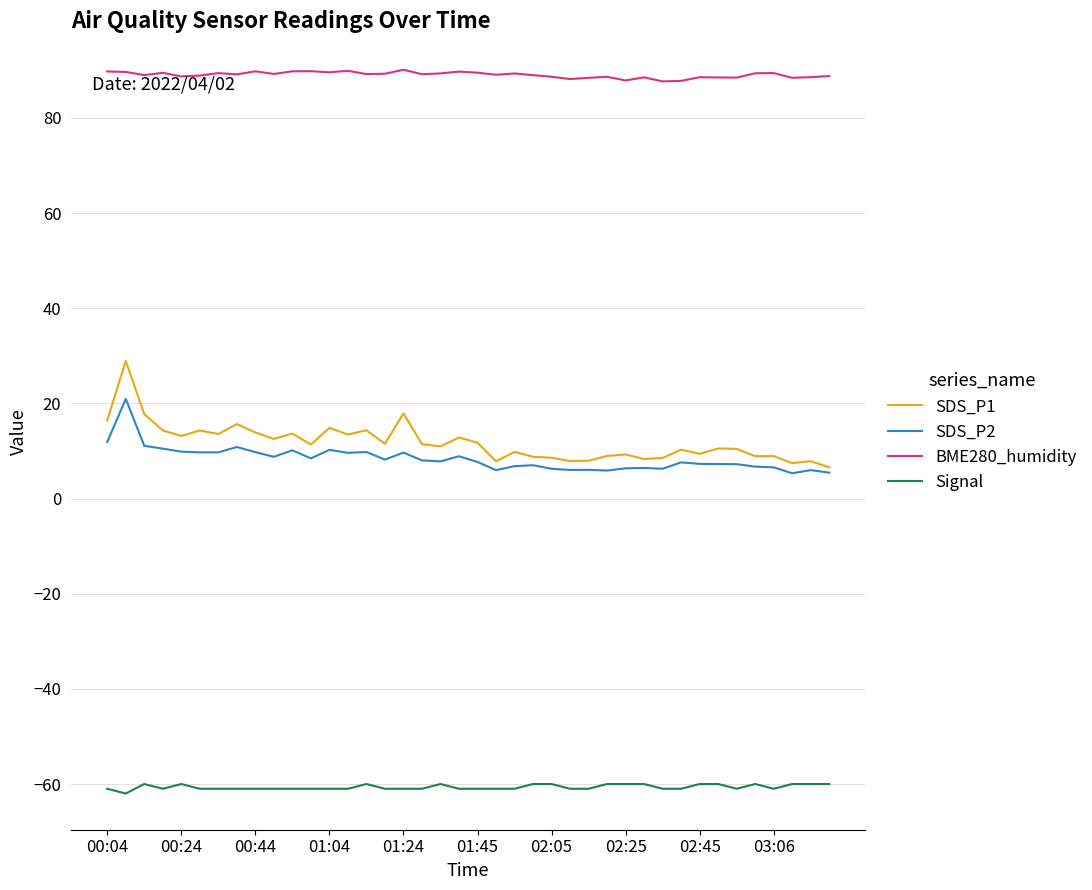

What is the highest value of the BME280_humidity series?

90.1